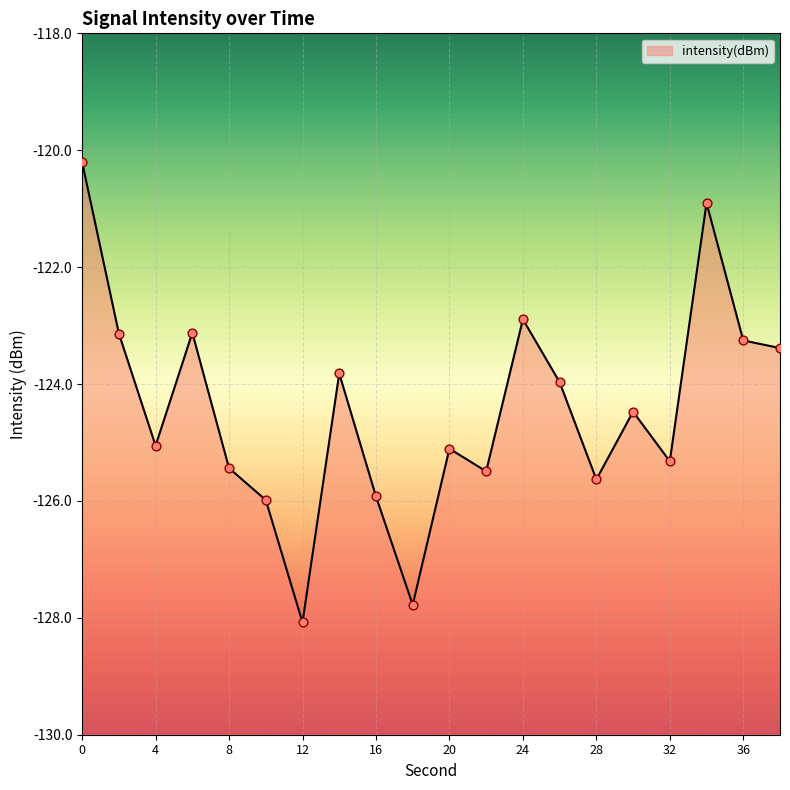

What is the change in value from 6 to 20?

-2.0